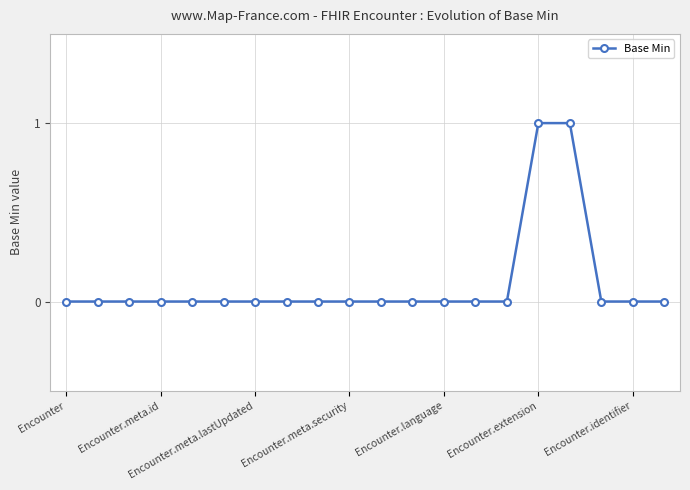

Count the number of data series in this chart.

1